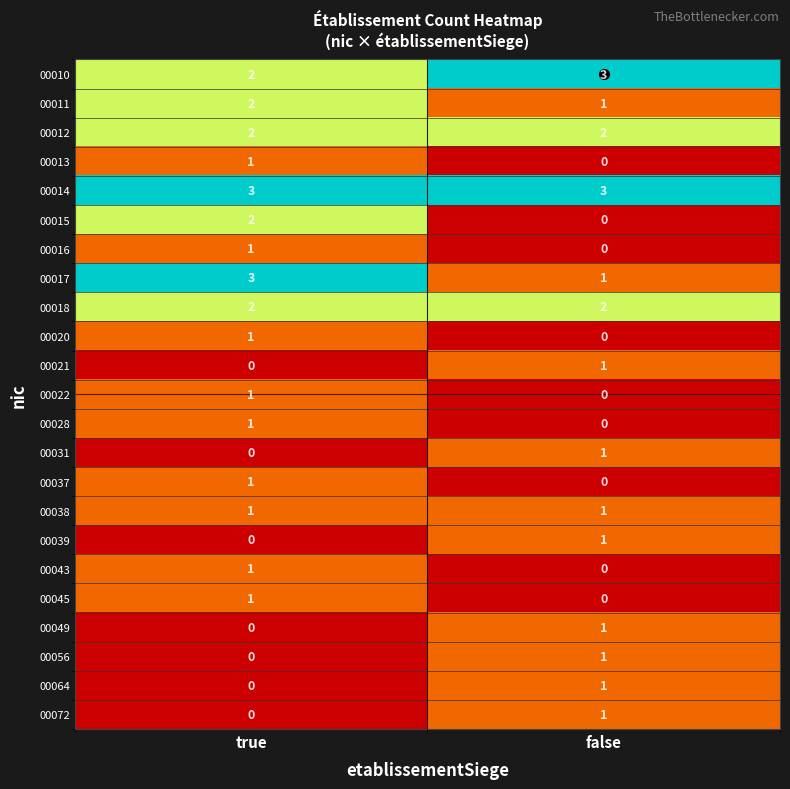

Where is 00011 nearest to the value 1?

false